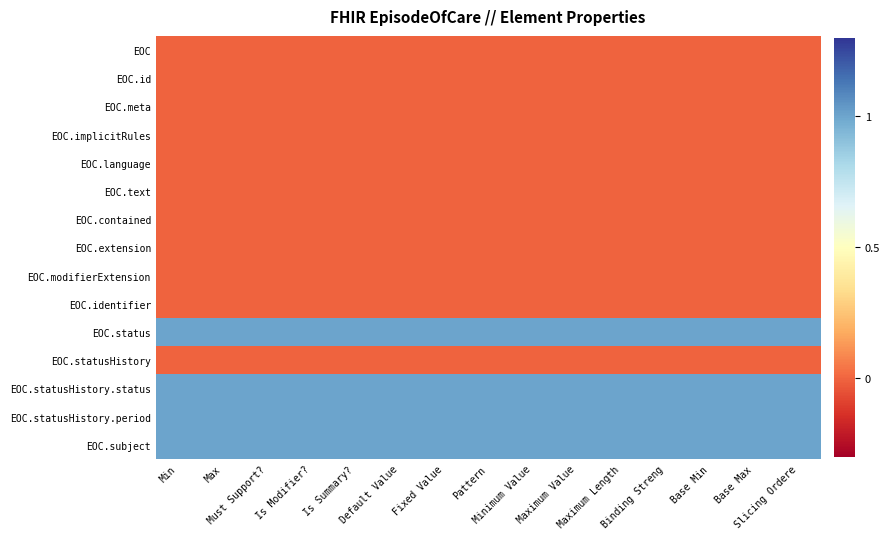

Which label corresponds to the smallest value in the chart?

Min